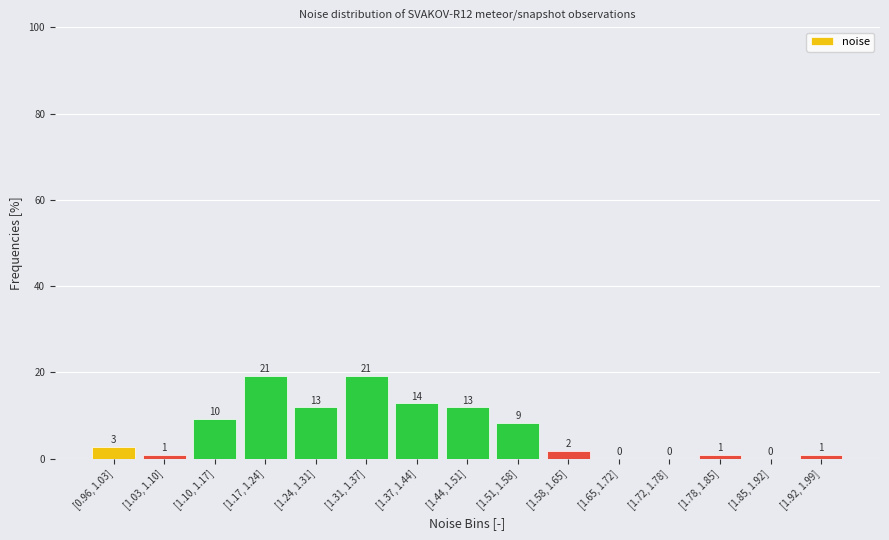

Are the bars horizontal?

No